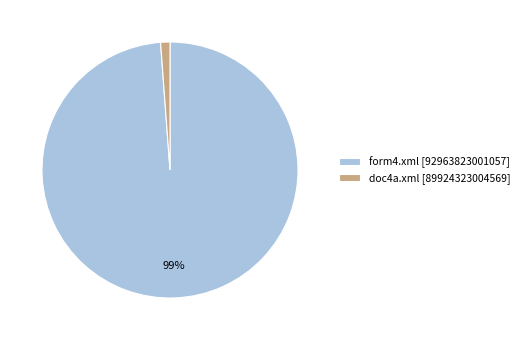

Which has a higher value, form4.xml [92963823001057] or doc4a.xml [89924323004569]?

form4.xml [92963823001057]